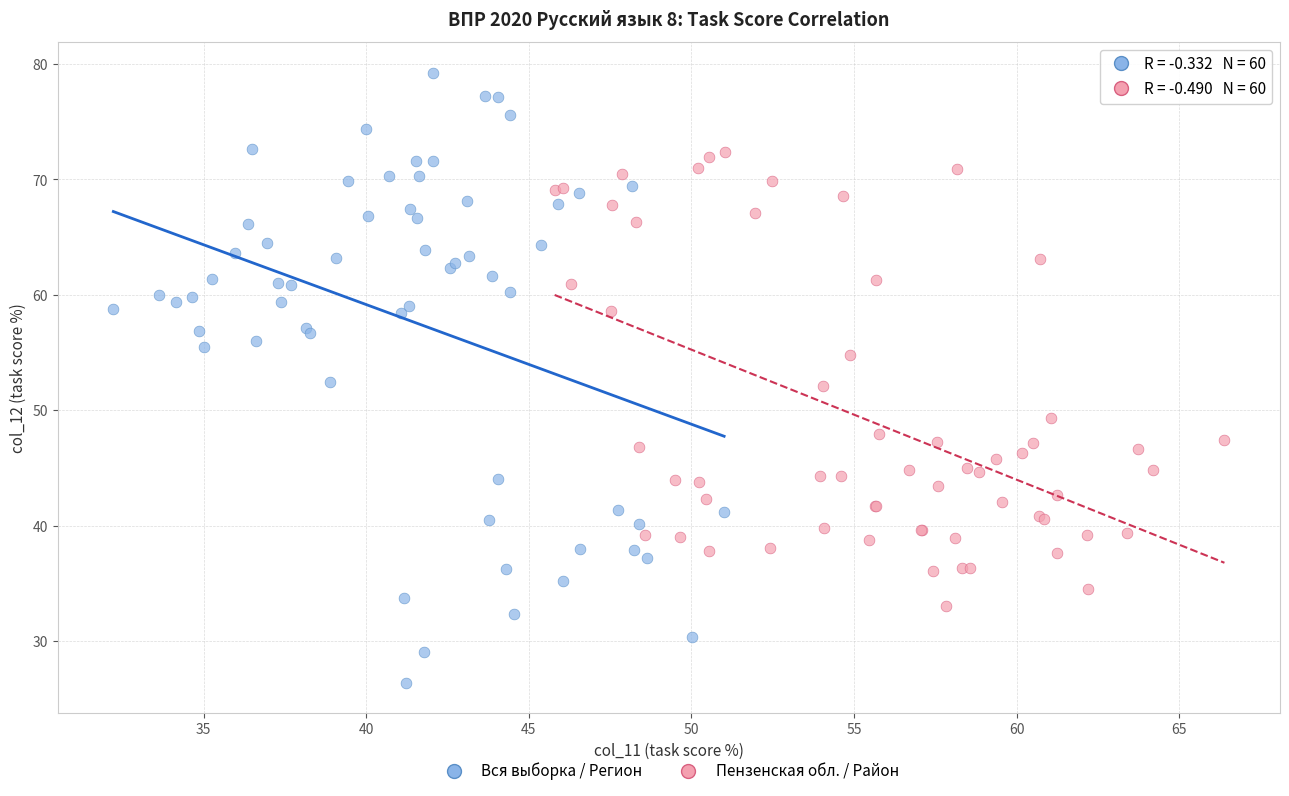

Which series reaches the maximum Y coordinate?

Вся выборка / Регион